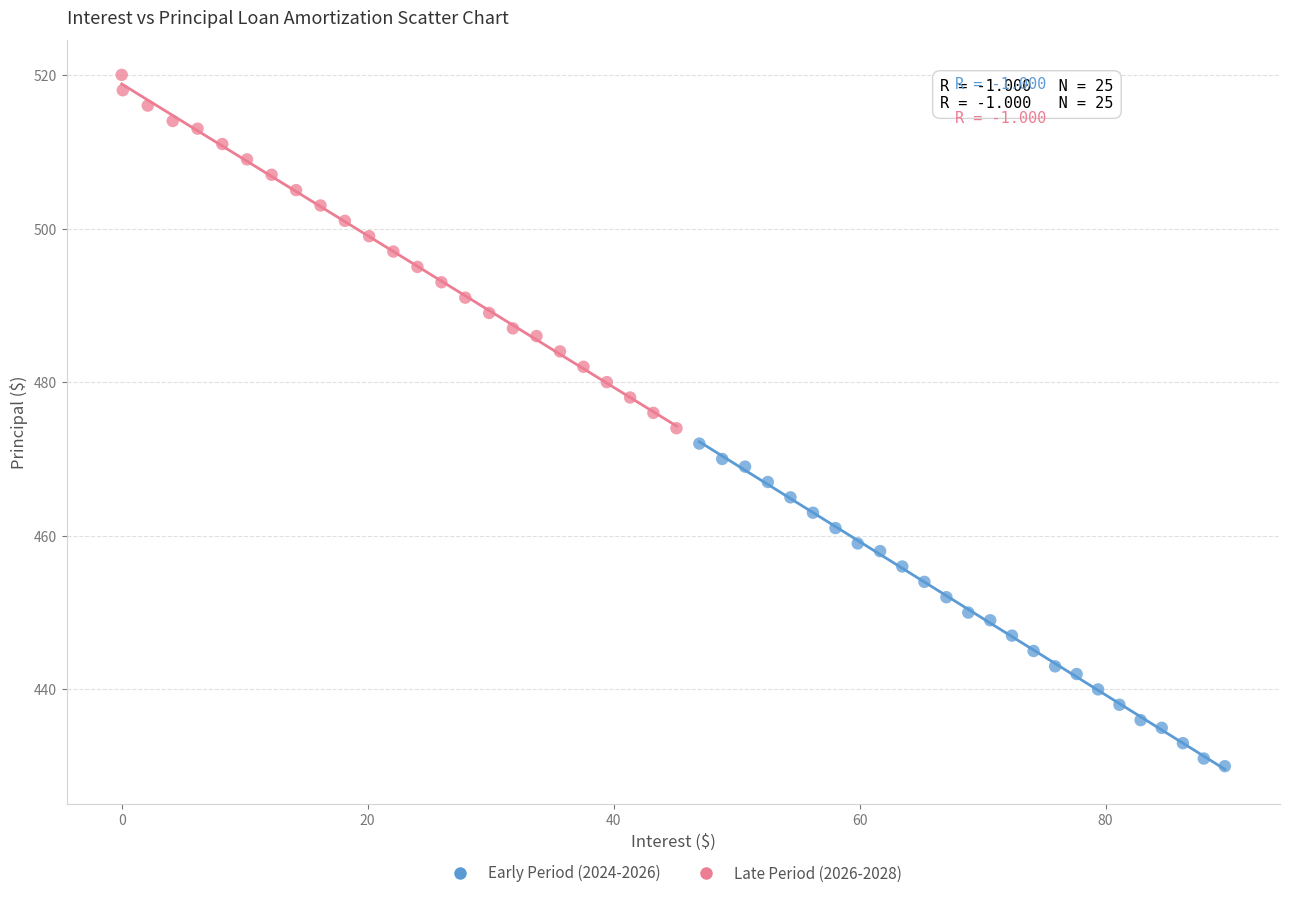

Which series contains the highest Y value?

Late Period (2026-2028)